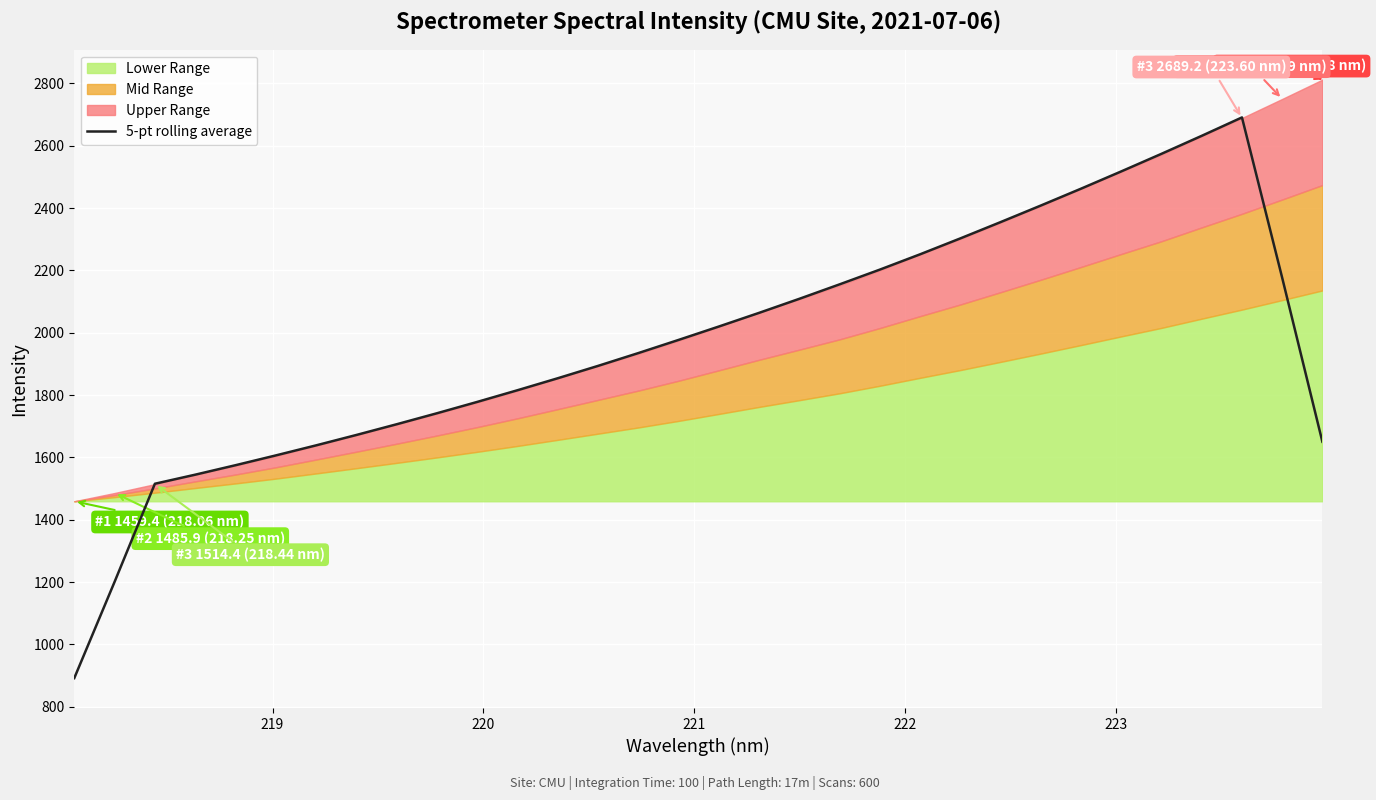

What is the highest value of the 5-pt rolling average series?

2690.9